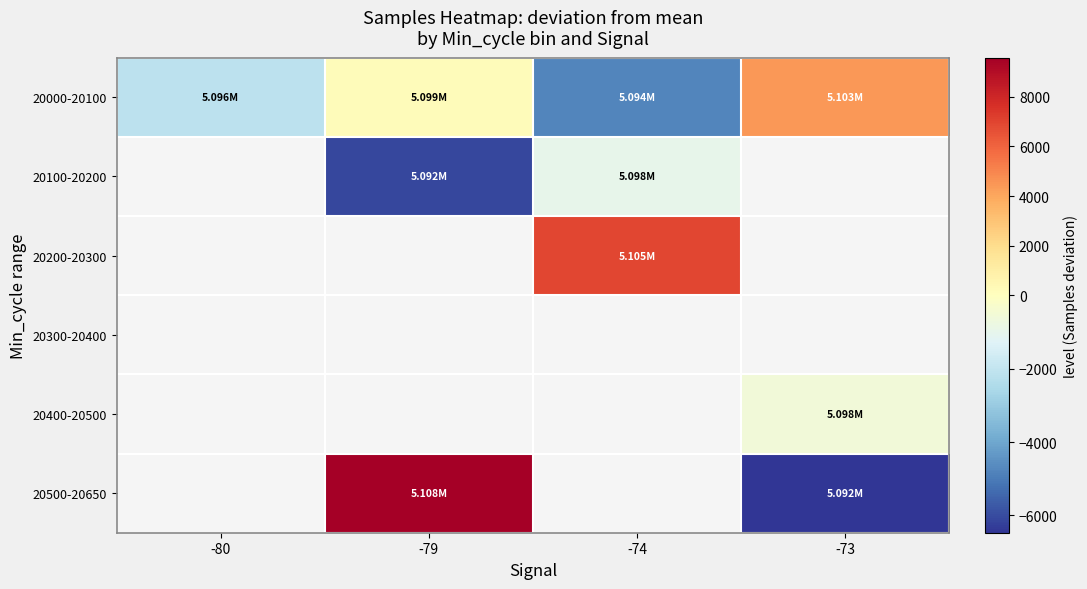

At which category does the chart reach its peak across all series?

-79